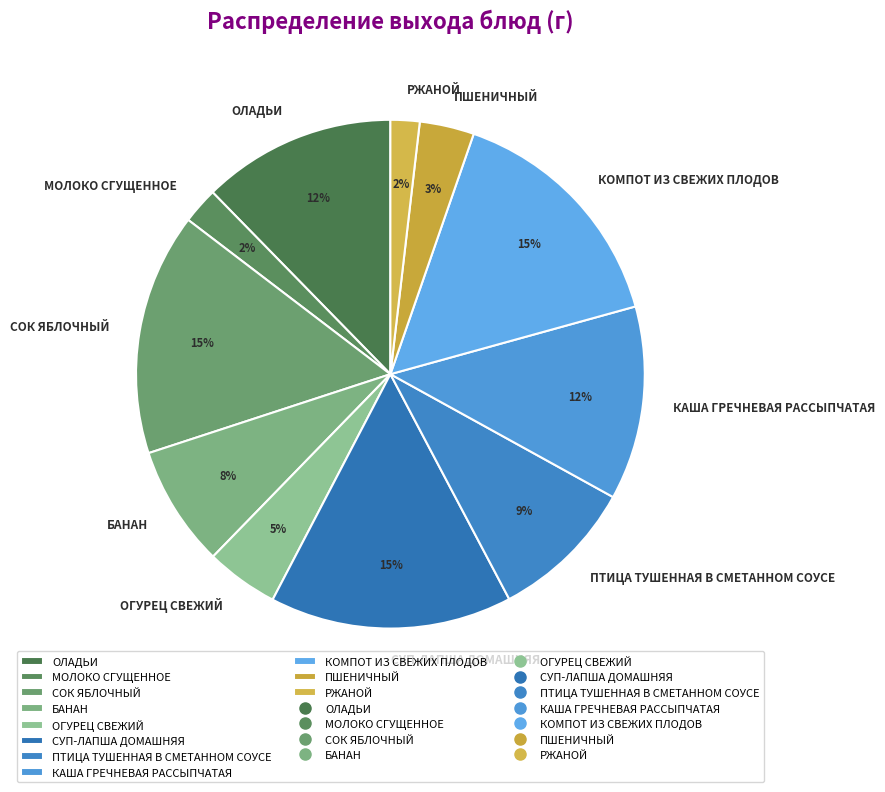

Do ОГУРЕЦ СВЕЖИЙ and МОЛОКО СГУЩЕННОЕ together represent more than half of the pie?

No